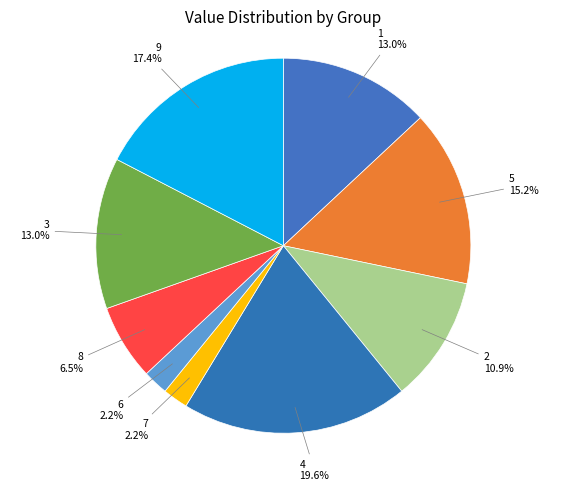

How many segments does this pie chart have?

9